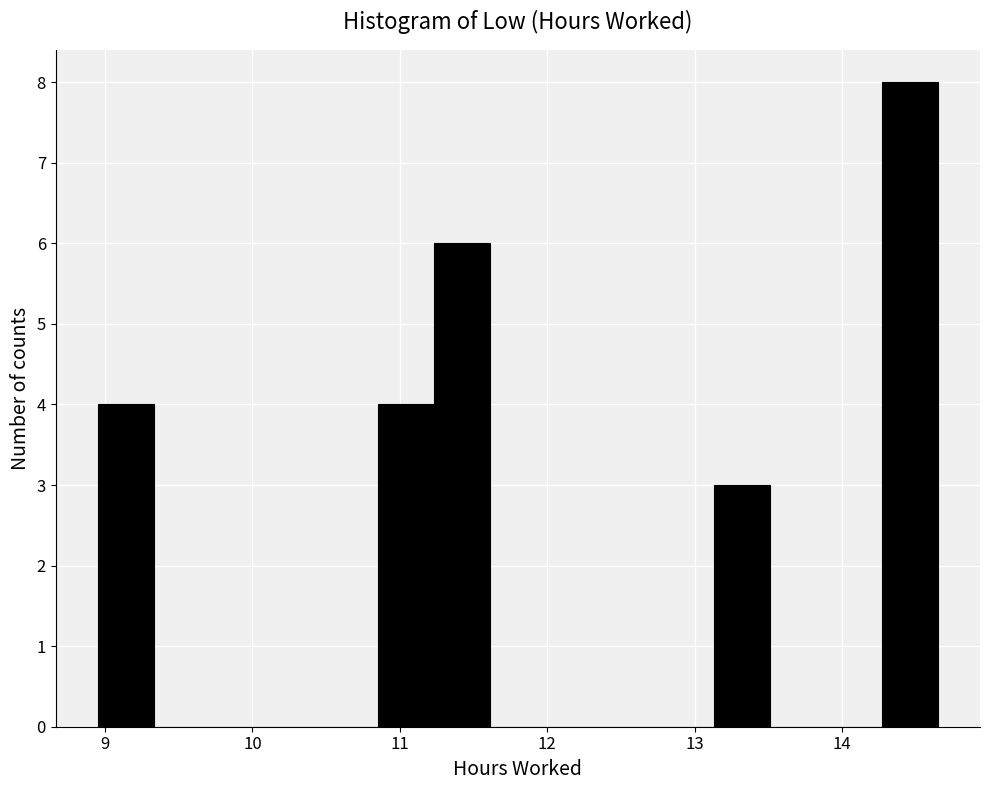

Around what value on the x-axis is the tallest bar? Give the approximate position of its centre, as read against the axis.

14.5